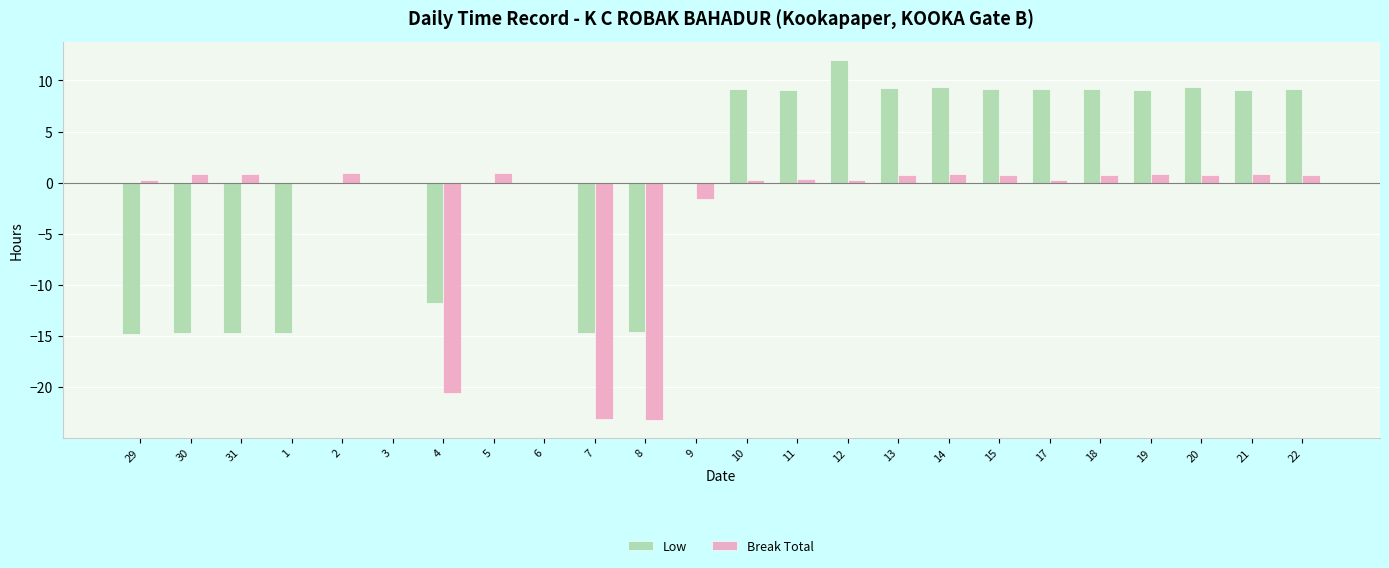

Is the value of Break Total at 11 greater than the value of Low at 7?

Yes